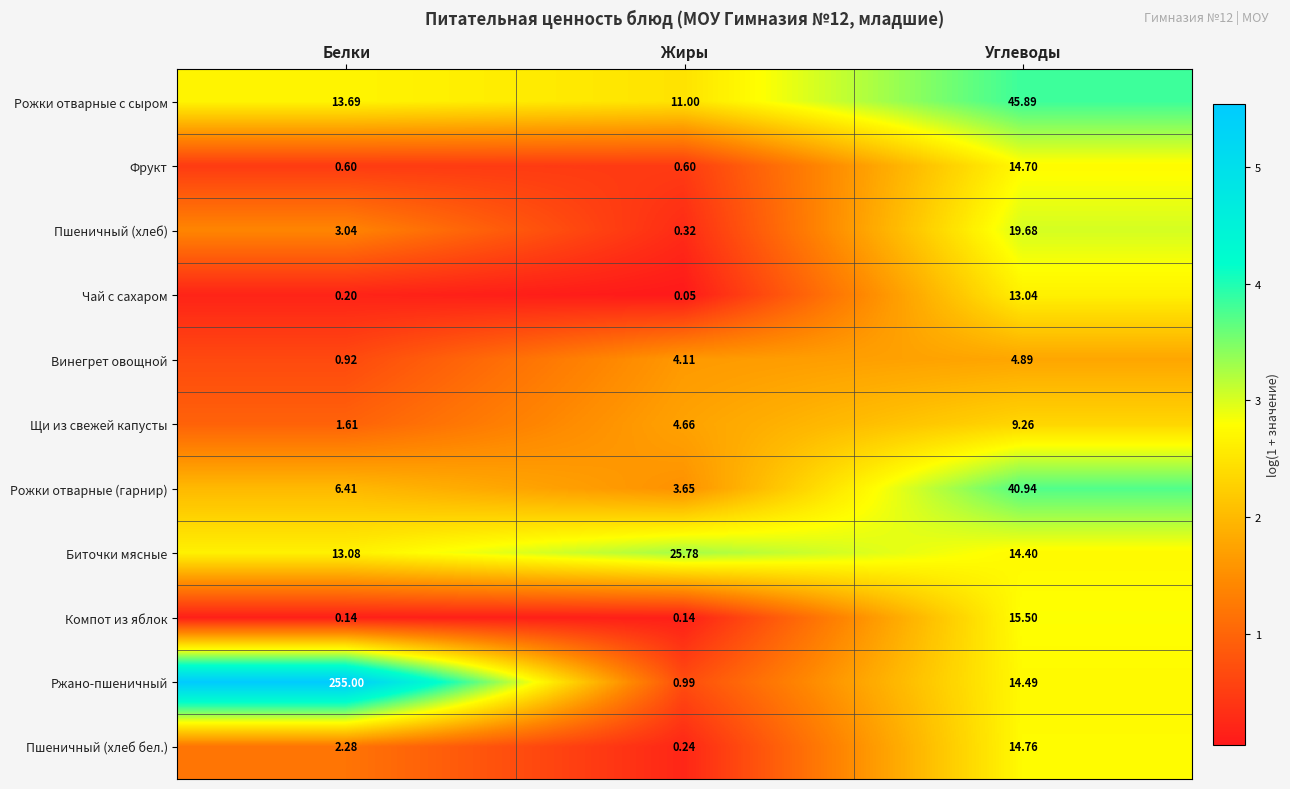

At Белки, list the series in order from largest to smallest.

Ржано-пшеничный, Рожки отварные с сыром, Биточки мясные, Рожки отварные (гарнир), Пшеничный (хлеб), Пшеничный (хлеб бел.), Щи из свежей капусты, Винегрет овощной, Фрукт, Чай с сахаром, Компот из яблок